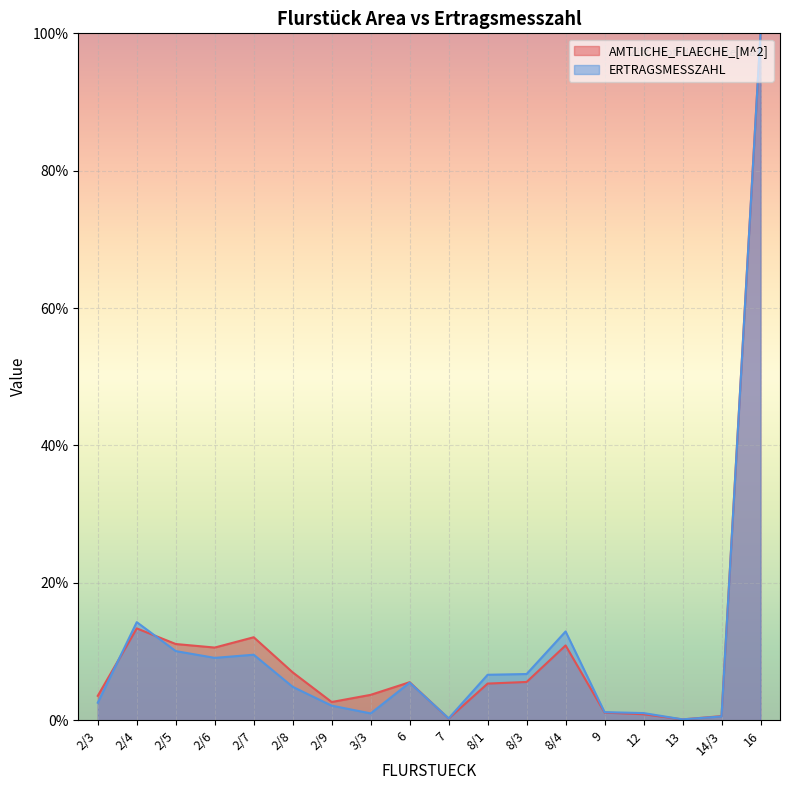

What is the value of the ERTRAGSMESSZAHL point at the 17th from the left?

0.5